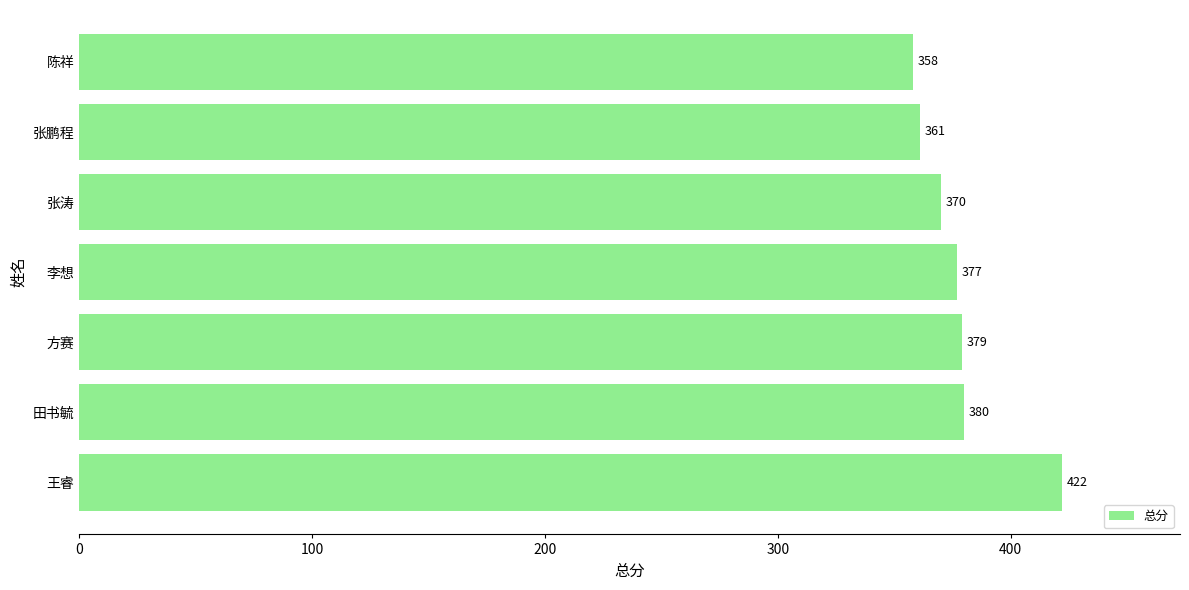

List the labels in order of value, largest first.

王睿, 田书毓, 方赛, 李想, 张涛, 张鹏程, 陈祥